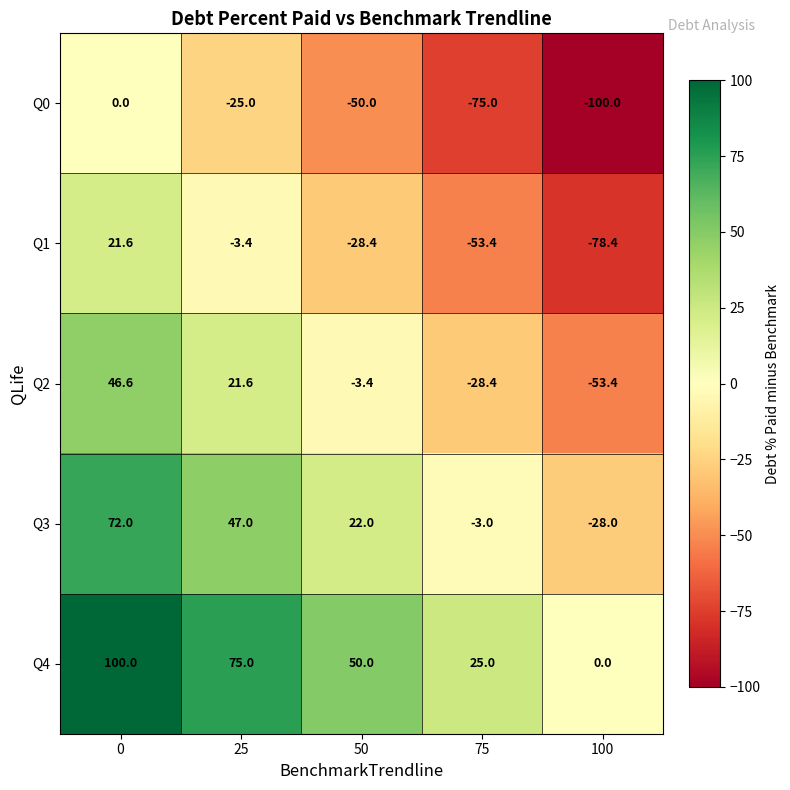

Where is Q3 nearest to the value 22?

50